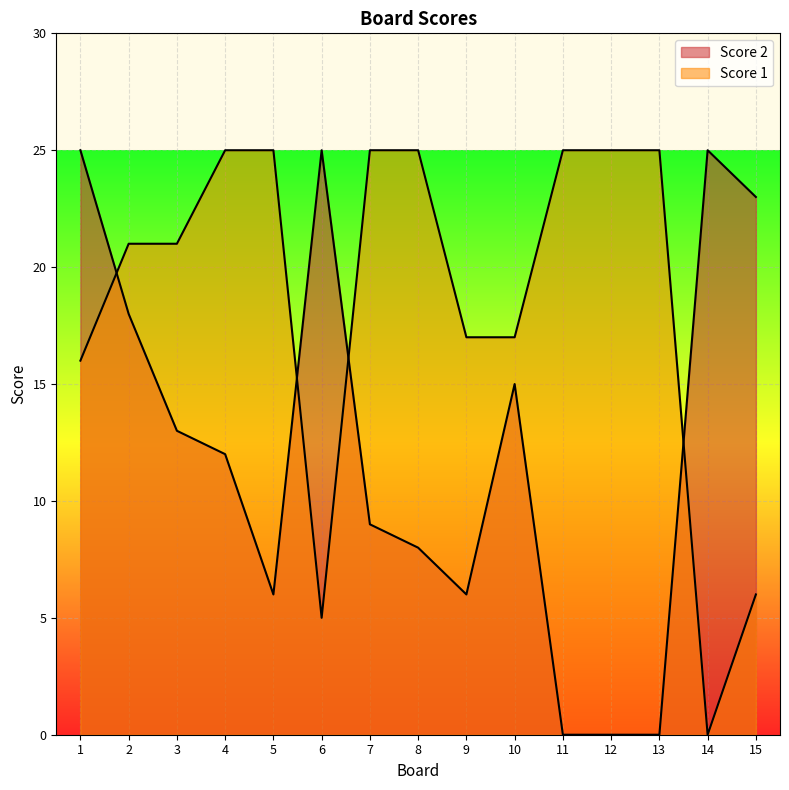

Reading right to left, list all the values displayed in this chart.

Score 2: 15=23	14=25	13=0	12=0	11=0	10=15	9=6	8=8	7=9	6=25	5=6	4=12	3=13	2=18	1=25
Score 1: 15=6	14=0	13=25	12=25	11=25	10=17	9=17	8=25	7=25	6=5	5=25	4=25	3=21	2=21	1=16